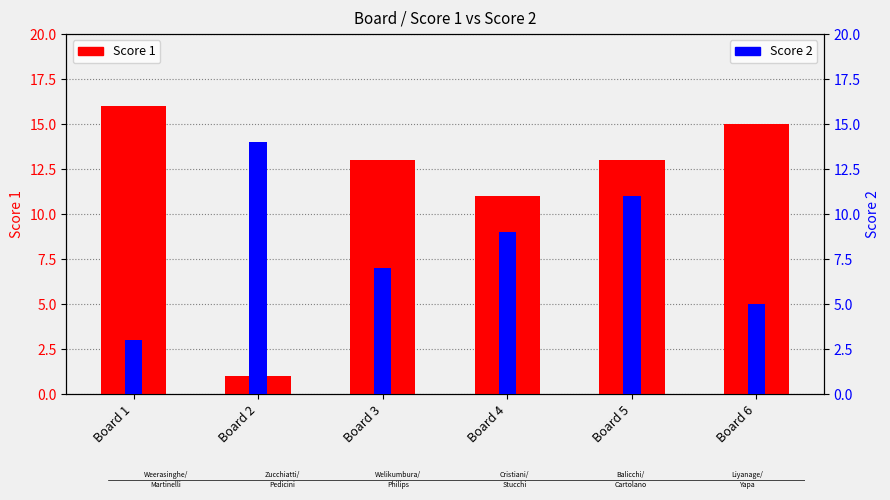

What is the sum of all Score 1 values?

69